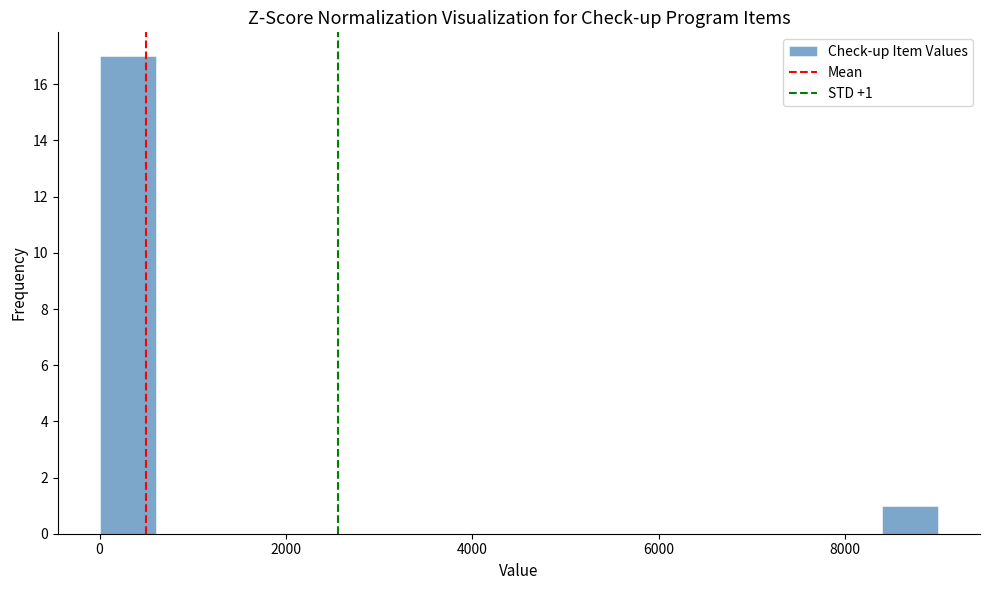

Around what value on the x-axis is the tallest bar? Give the approximate position of its centre, as read against the axis.

400